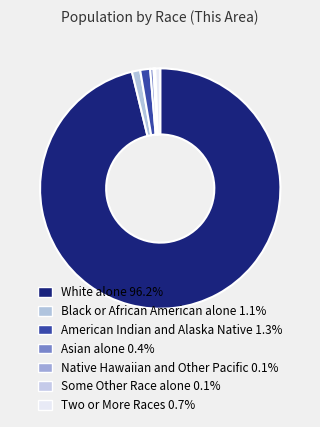

Which slice represents more than half of the pie?

White alone